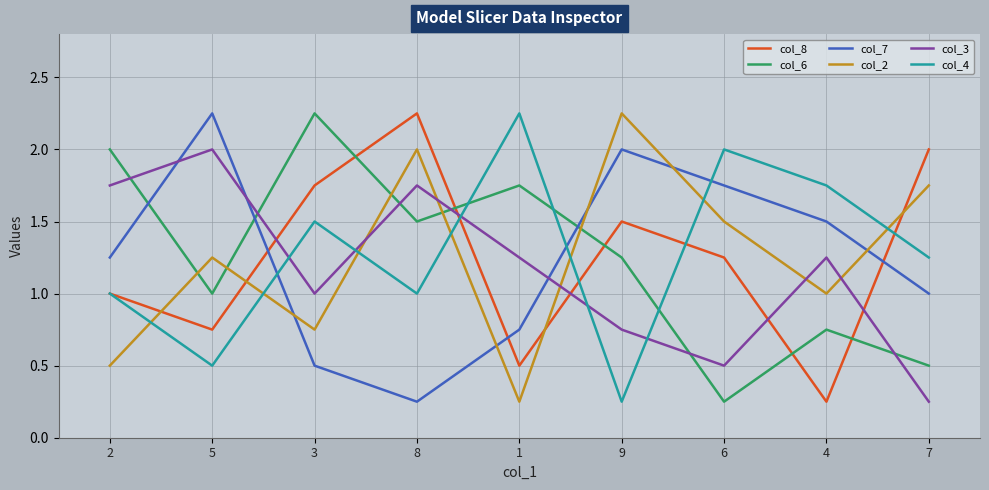

What position from the right is 1?

5